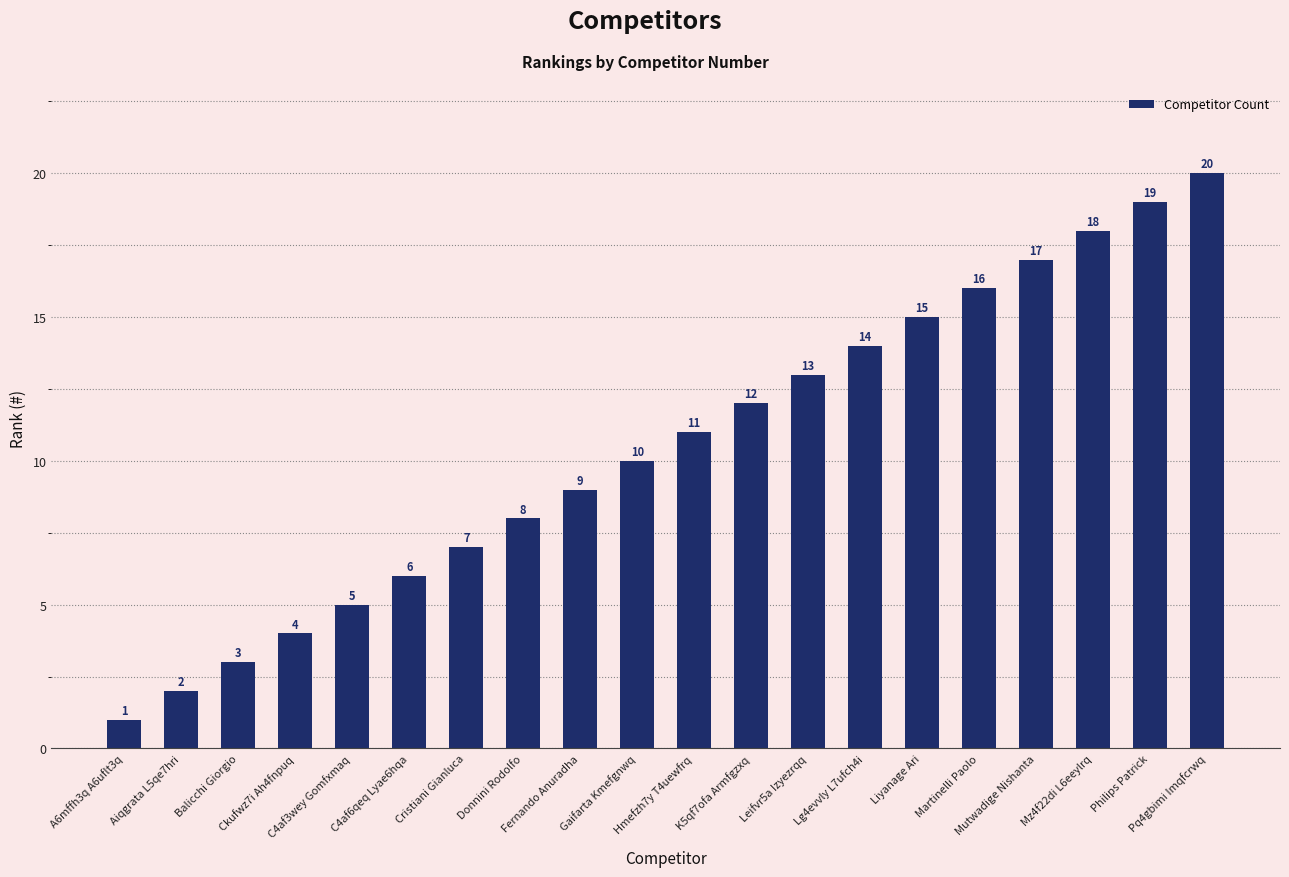

What is the sum of all values?

210